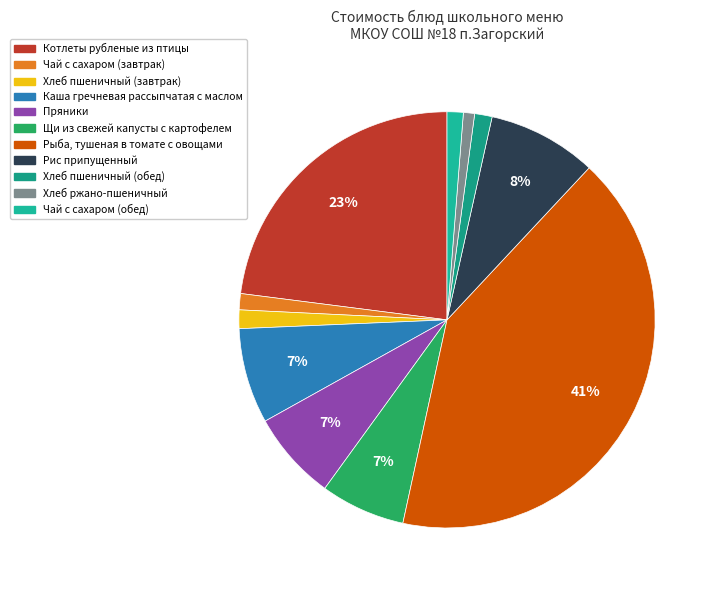

Does any single category account for the majority?

No